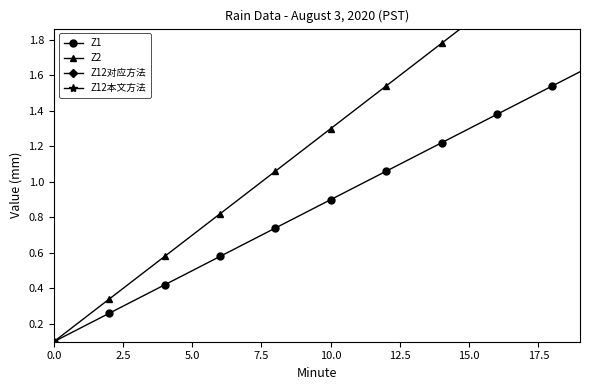

Which category has the highest value in the Z1 series?

19